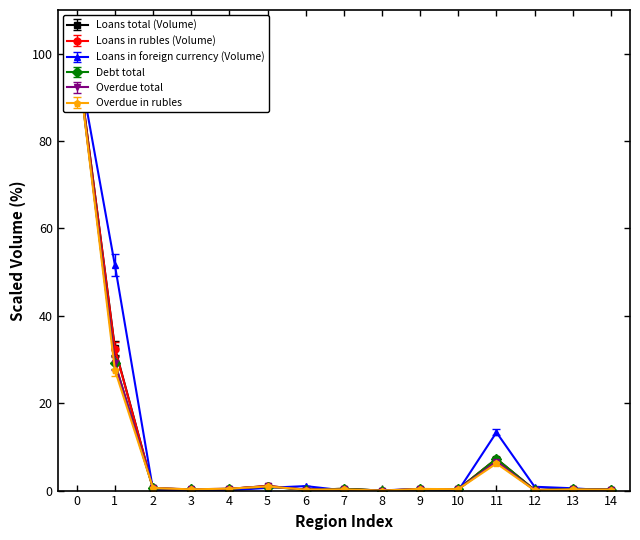

True or false: Loans in foreign currency (Volume) has a value of -43.0 at 10.

False